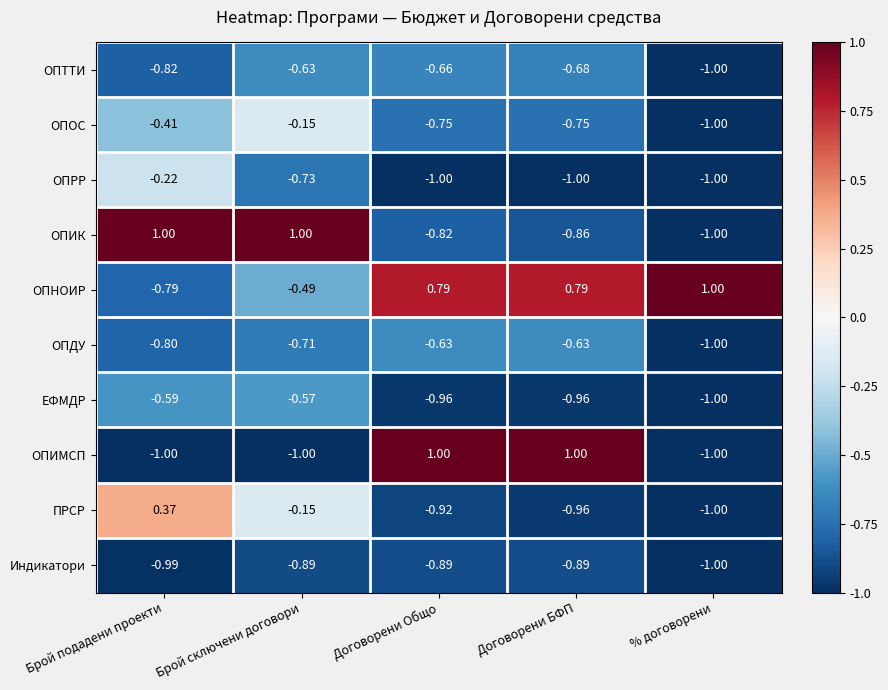

At which label does ОПТТИ reach its peak?

Брой сключени договори